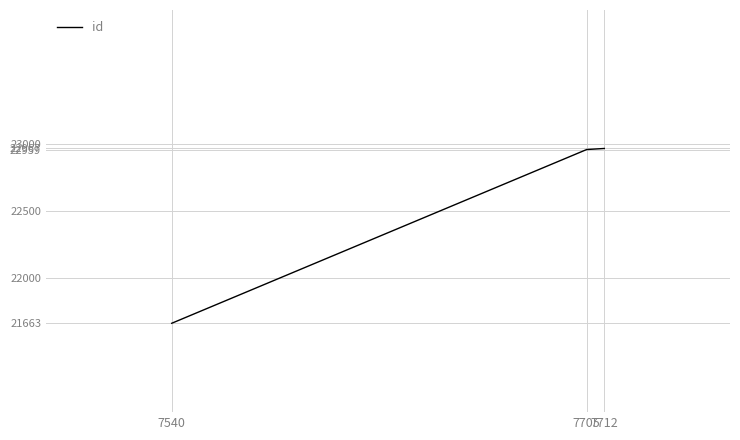

How many lines are shown in the chart?

1